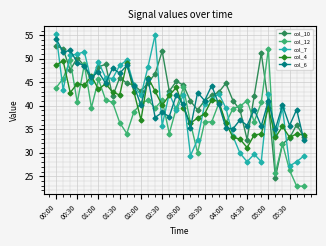

True or false: col_7 has more than 0 interior local peaks.

True